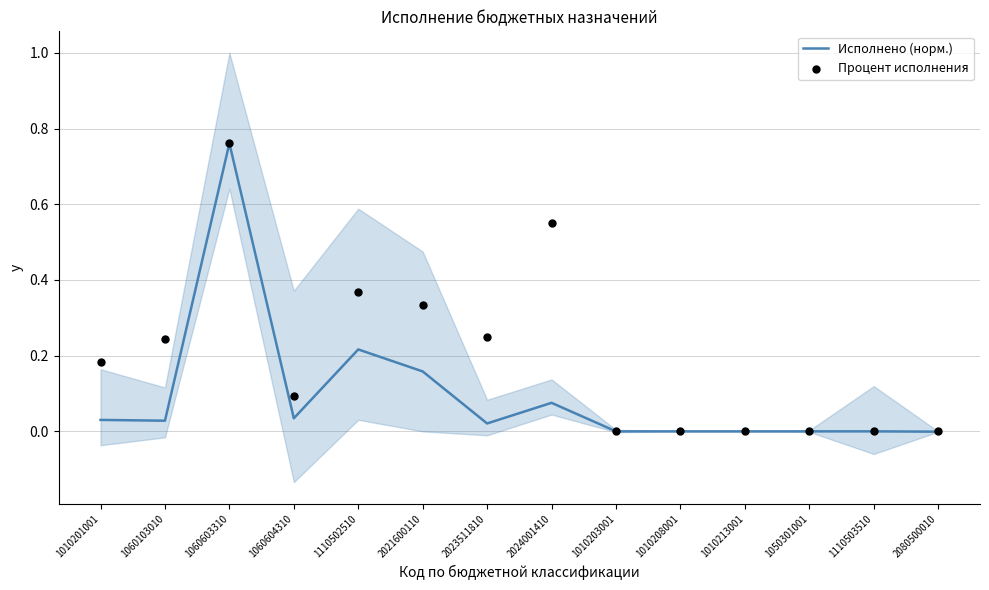

What are all the series names shown in the legend?

Исполнено (норм.), Процент исполнения